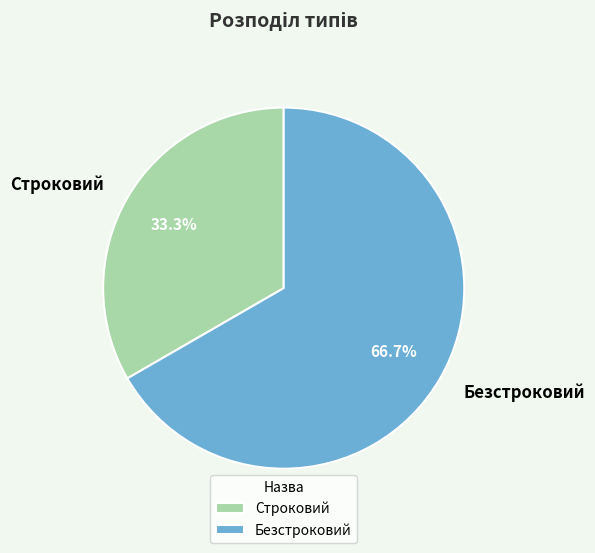

Combined, do Безстроковий and Строковий account for over 50%?

Yes